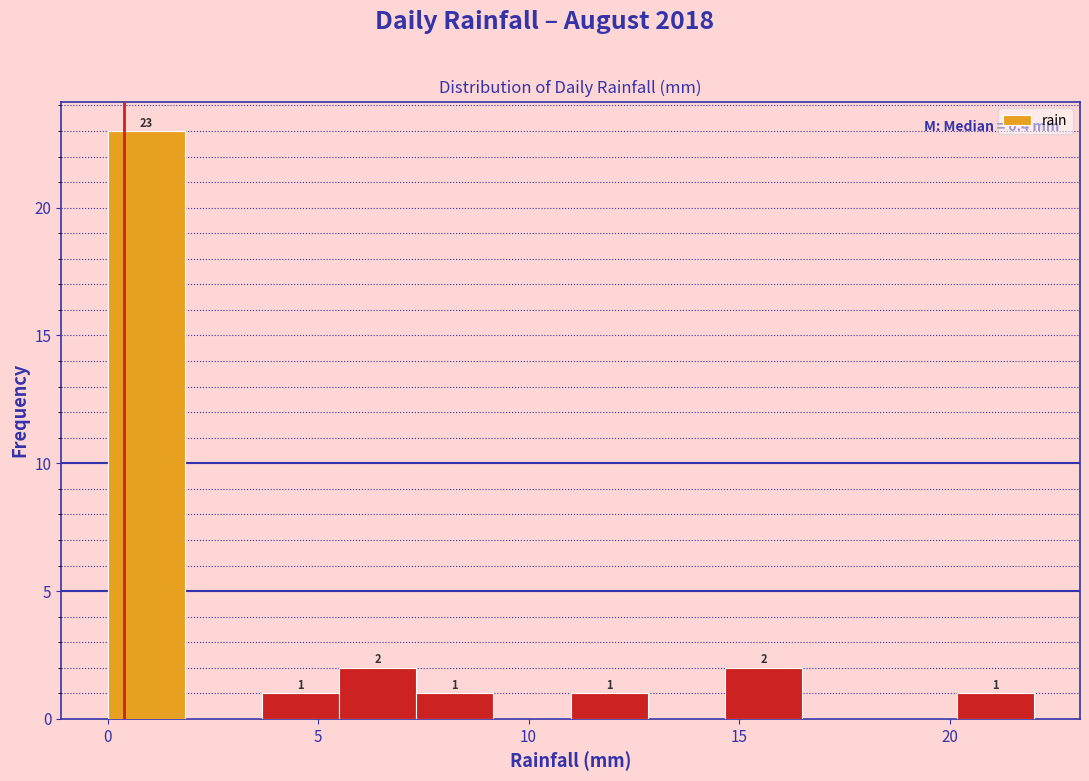

Around what value on the x-axis is the tallest bar? Give the approximate position of its centre, as read against the axis.

1.0